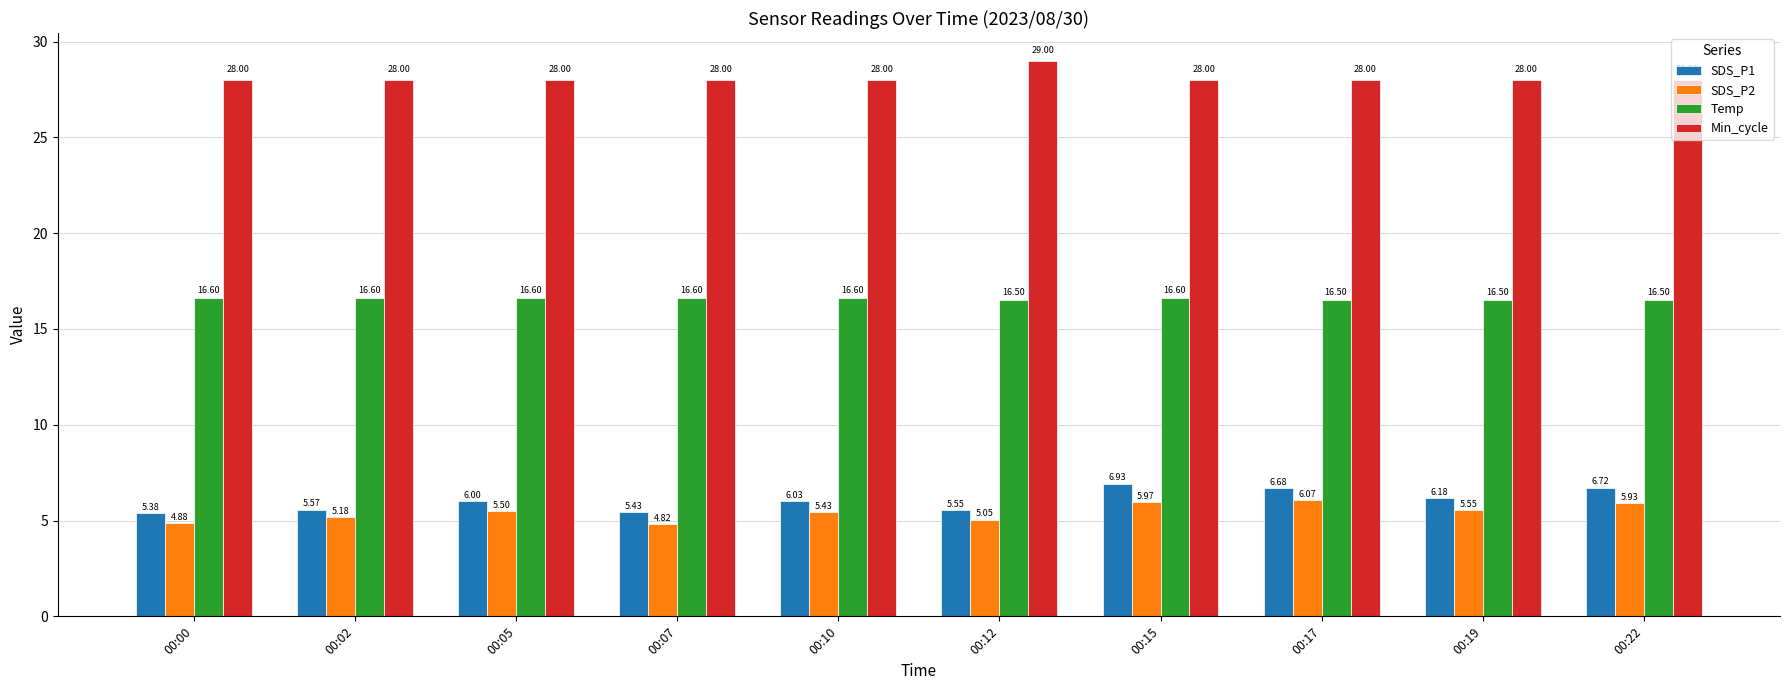

At 00:12, list the series in order from largest to smallest.

Min_cycle, Temp, SDS_P1, SDS_P2